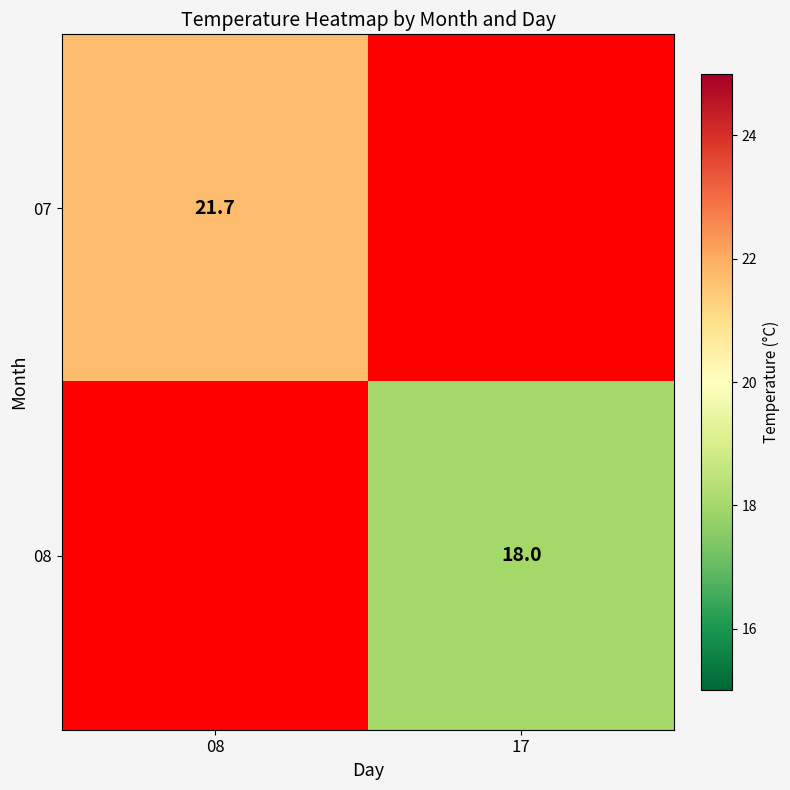

Is it true that 07 equals 21.7 at 08?

True